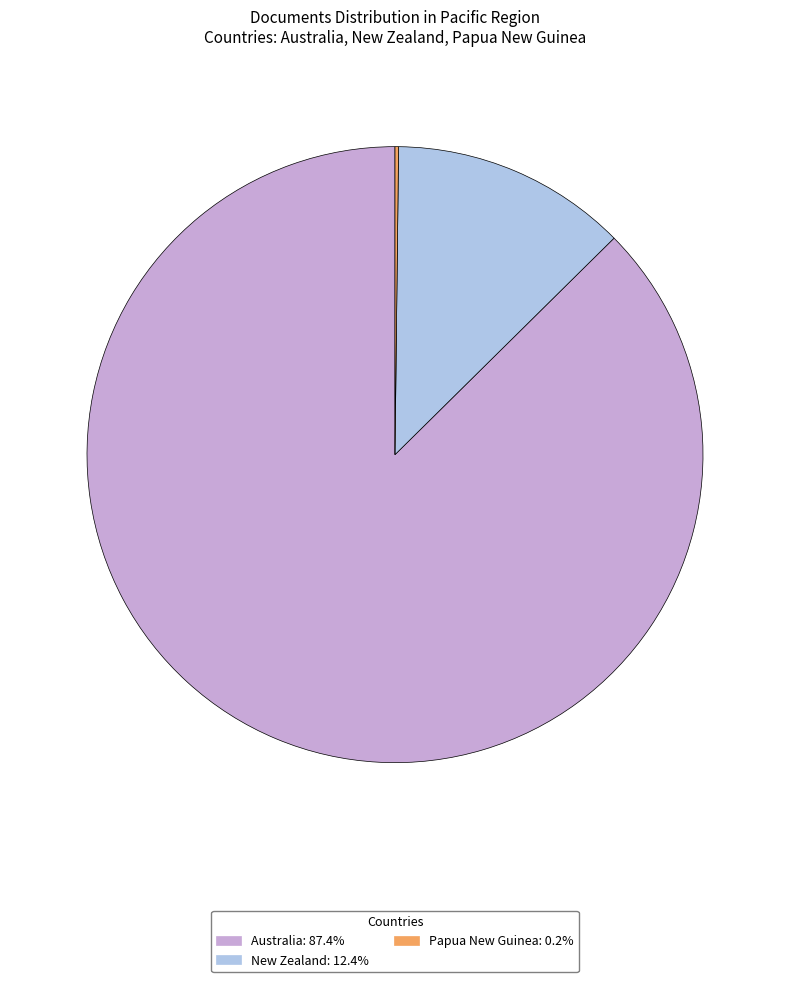

Is the sum of New Zealand and Australia greater than half?

Yes